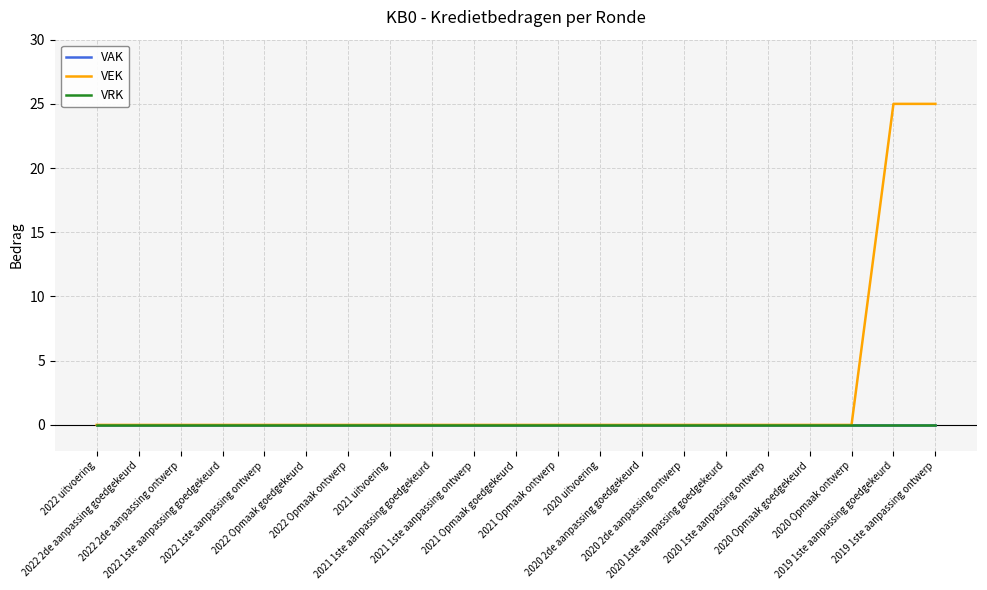

True or false: VAK has more than 1 points higher than both neighbors.

False